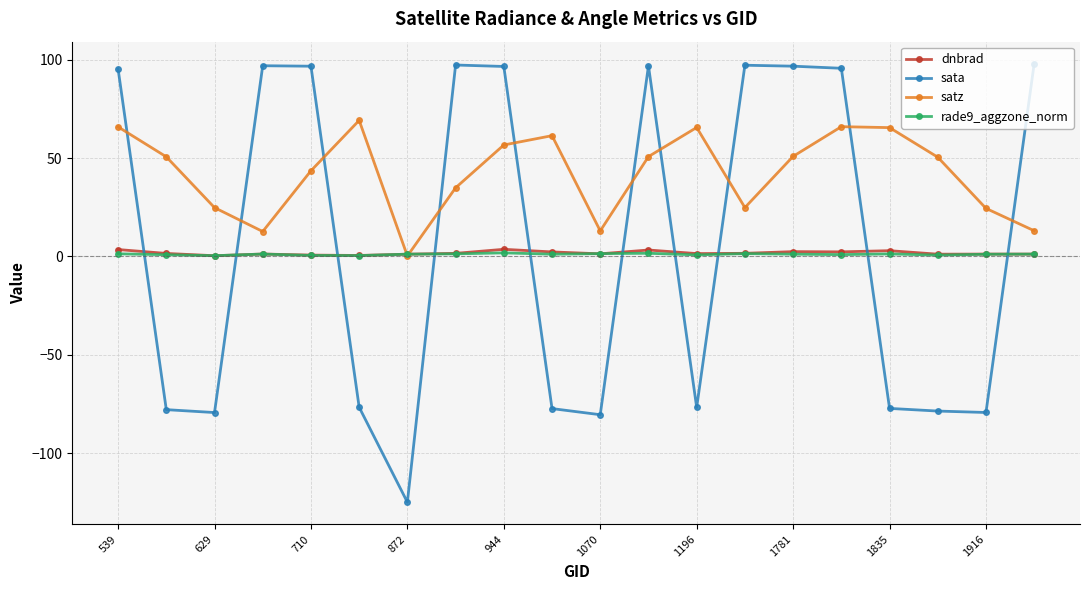

How many times do satz and rade9_aggzone_norm cross each other?

2